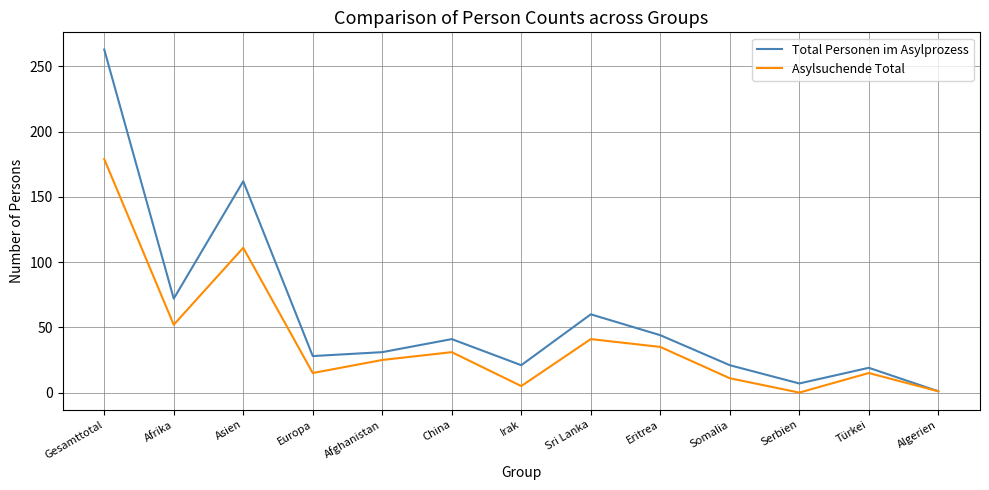

Is it true that Asylsuchende Total equals 47 at China?

False